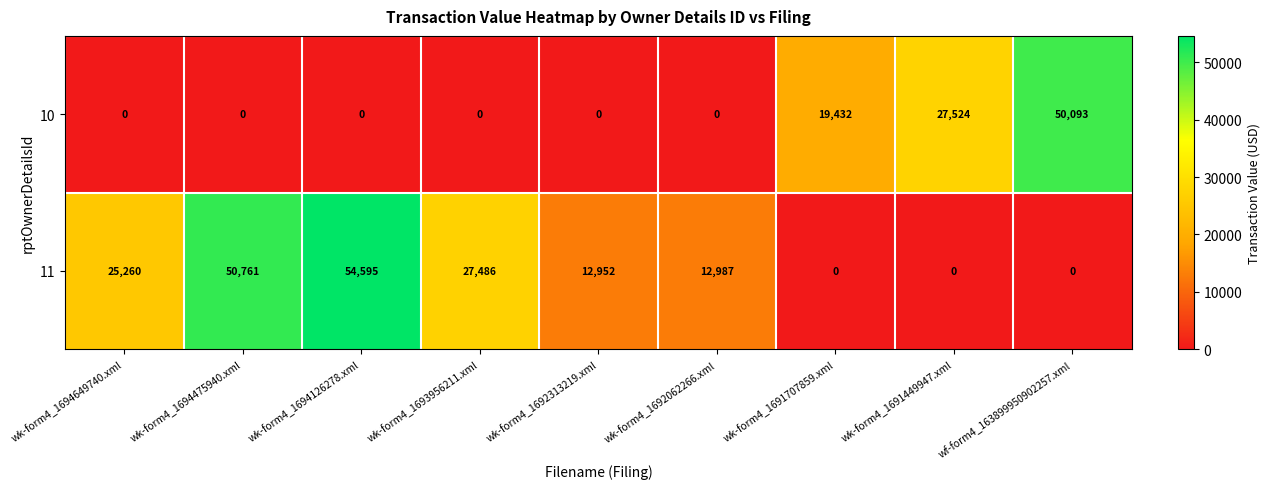

What is the maximum value shown in the chart?

54595